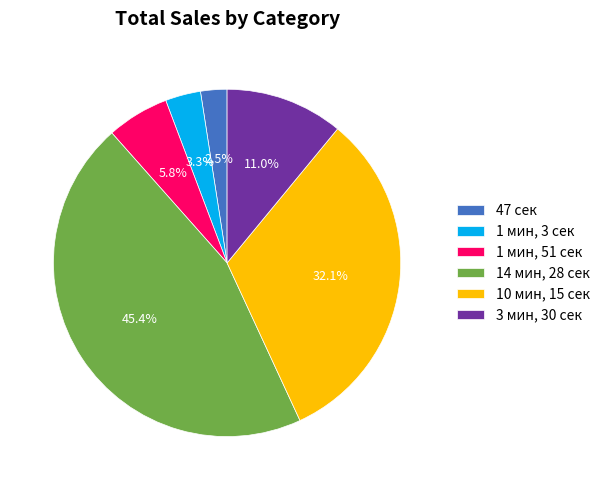

To the nearest percent, what is the average slice percentage?

17%